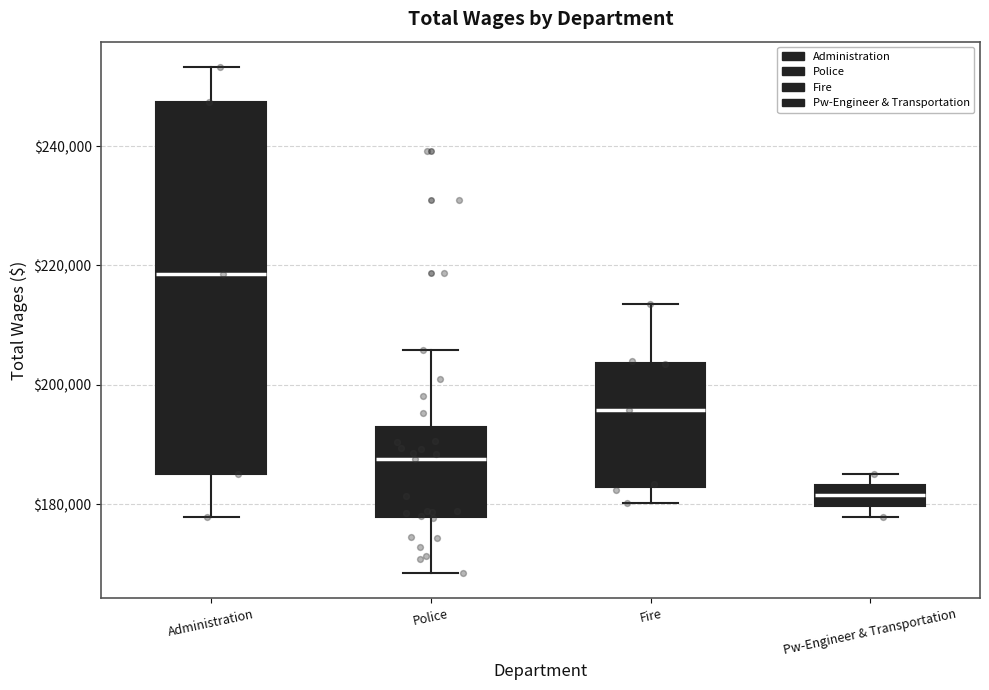

Reading left to right, transcribe this box plot: for each box, give where its median line is, the range the box spans, and where its two whiskers end, as read against the y-axis. The values are not printed on the chart, so give them approximately, as read against the axis.

Administration: median 218000, box 186000 to 248000, whiskers 178000 to 254000
Police: median 188000, box 178000 to 192000, whiskers 168000 to 206000
Fire: median 196000, box 182000 to 204000, whiskers 180000 to 214000
Pw-Engineer & Transportation: median 182000, box 180000 to 184000, whiskers 178000 to 186000